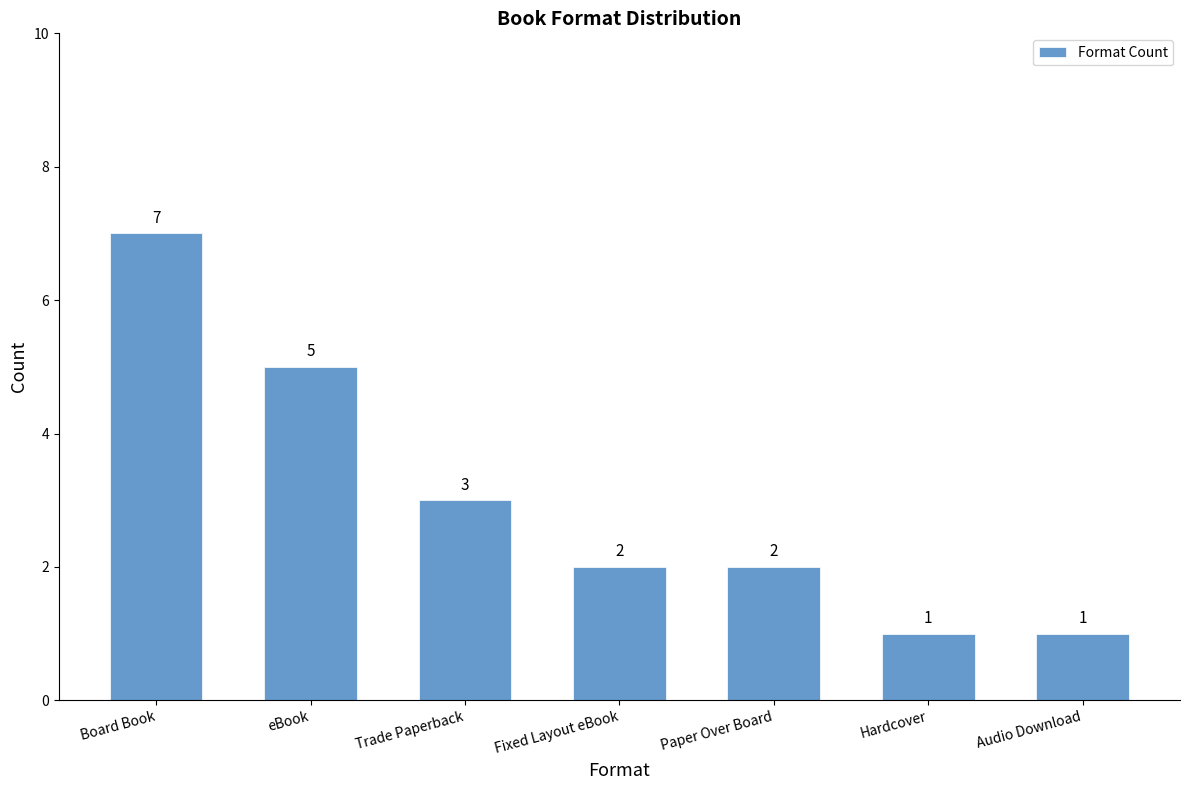

What is the greatest value displayed?

7